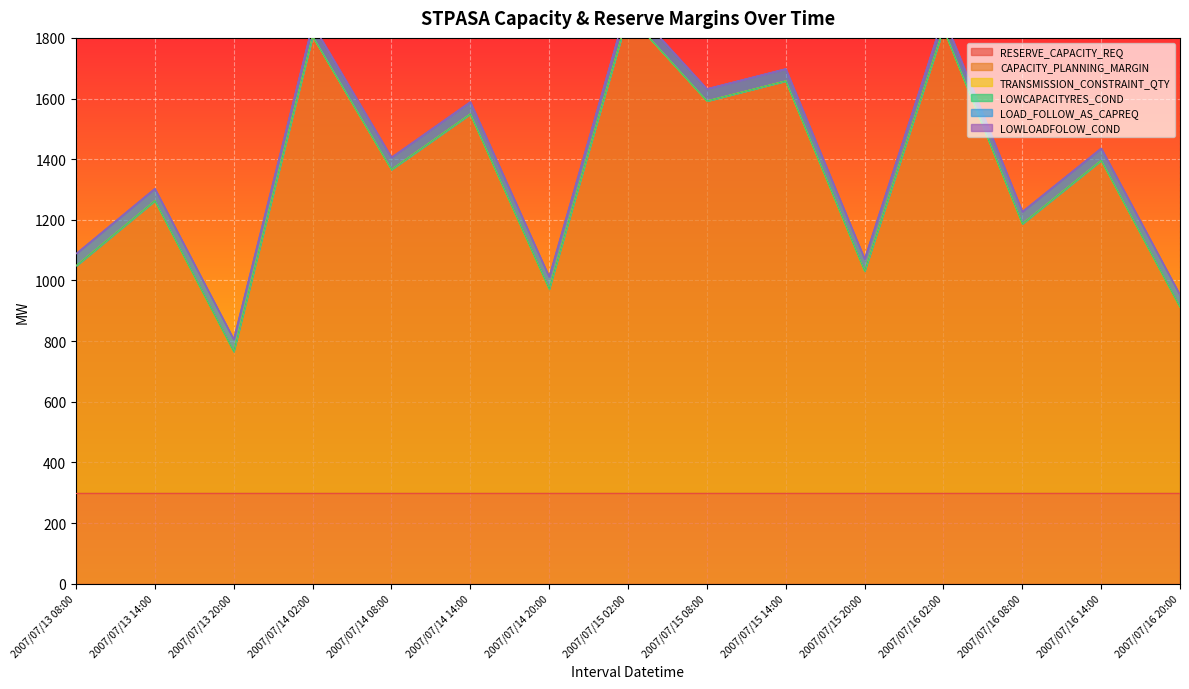

At 2007/07/15 08:00, list the series in order from largest to smallest.

CAPACITY_PLANNING_MARGIN, RESERVE_CAPACITY_REQ, LOAD_FOLLOW_AS_CAPREQ, TRANSMISSION_CONSTRAINT_QTY, LOWCAPACITYRES_COND, LOWLOADFOLOW_COND